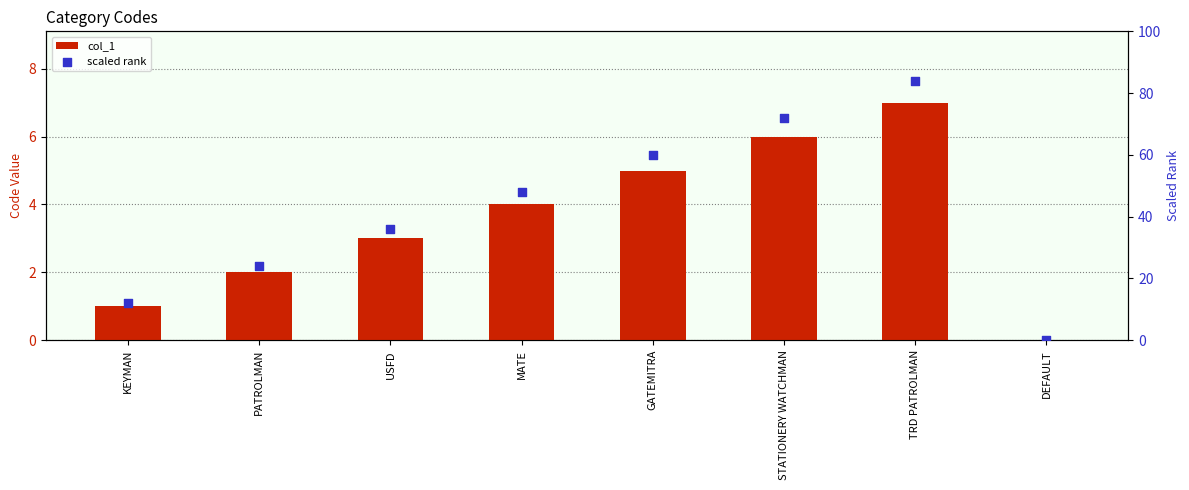

What are all the series names shown in the legend?

col_1, scaled rank